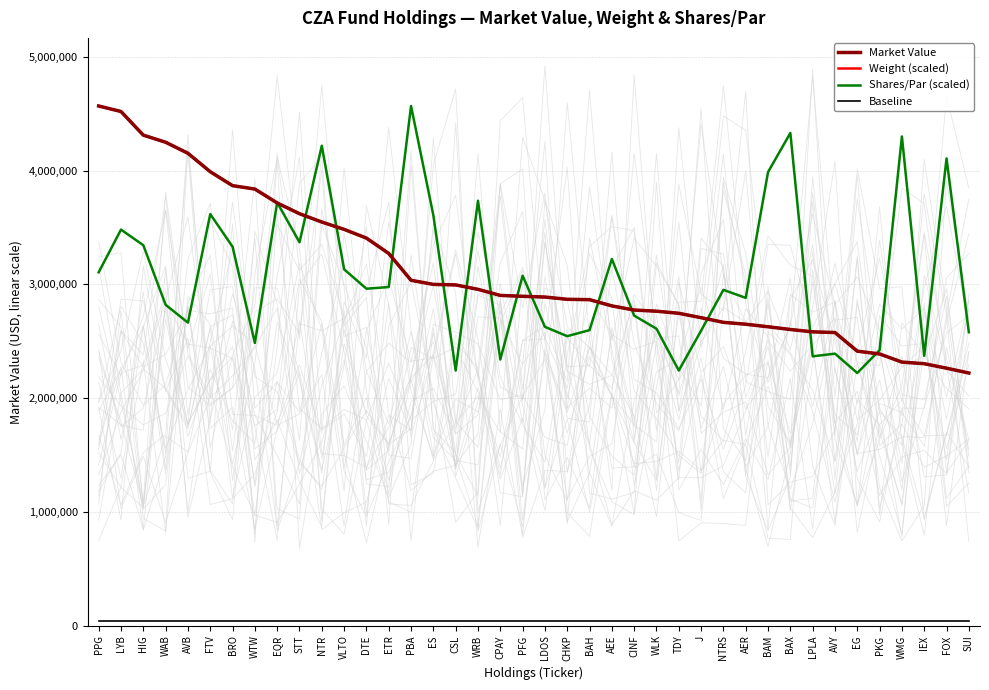

What are all the series names shown in the legend?

Market Value, Weight (scaled), Shares/Par (scaled), Baseline